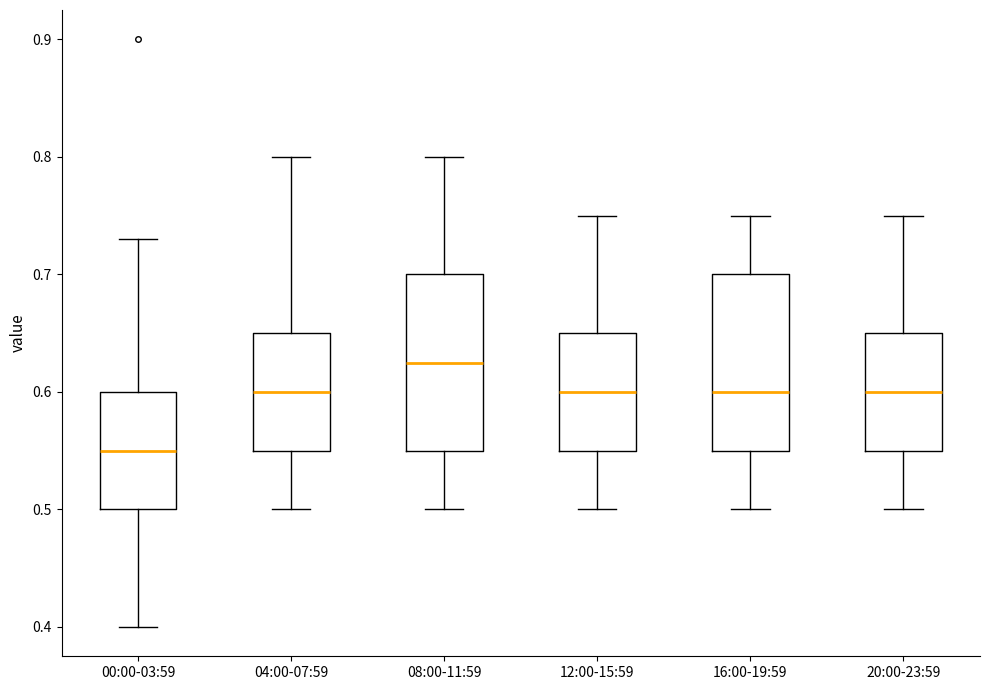

Reading left to right, read every box against the y-axis: the position of its median line, the range the box covers, and the ends of its whiskers. The values are not printed on the chart, so give them approximately, as read against the axis.

00:00-03:59: median 0.55, box 0.50 to 0.60, whiskers 0.40 to 0.73
04:00-07:59: median 0.60, box 0.55 to 0.65, whiskers 0.50 to 0.80
08:00-11:59: median 0.63, box 0.55 to 0.70, whiskers 0.50 to 0.80
12:00-15:59: median 0.60, box 0.55 to 0.65, whiskers 0.50 to 0.75
16:00-19:59: median 0.60, box 0.55 to 0.70, whiskers 0.50 to 0.75
20:00-23:59: median 0.60, box 0.55 to 0.65, whiskers 0.50 to 0.75